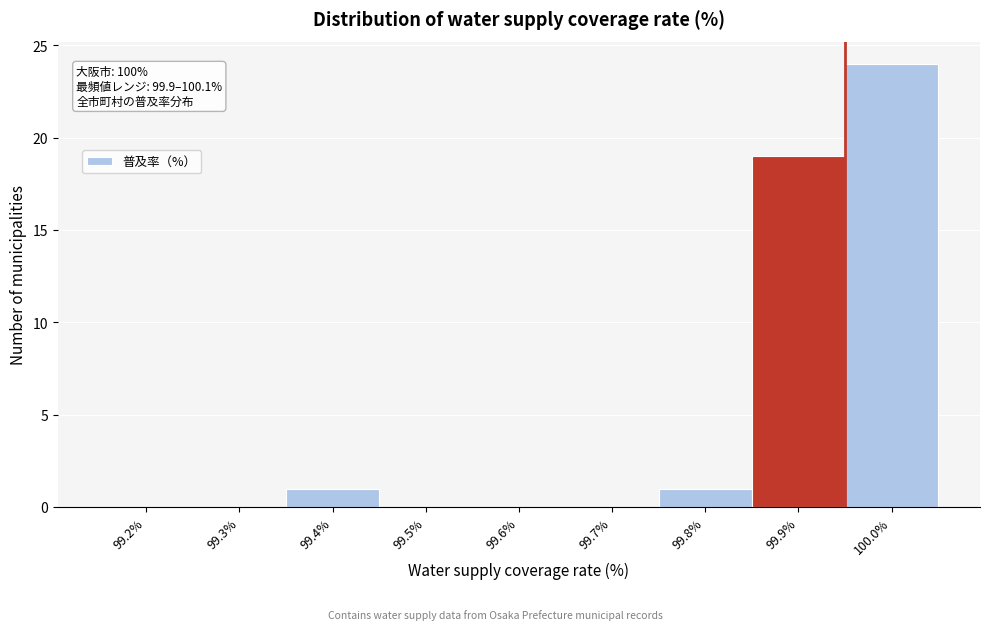

Reading right to left, transcribe all the data shown in this chart.

100.0%=24	99.9%=19	99.8%=1	99.7%=0	99.6%=0	99.5%=0	99.4%=1	99.3%=0	99.2%=0